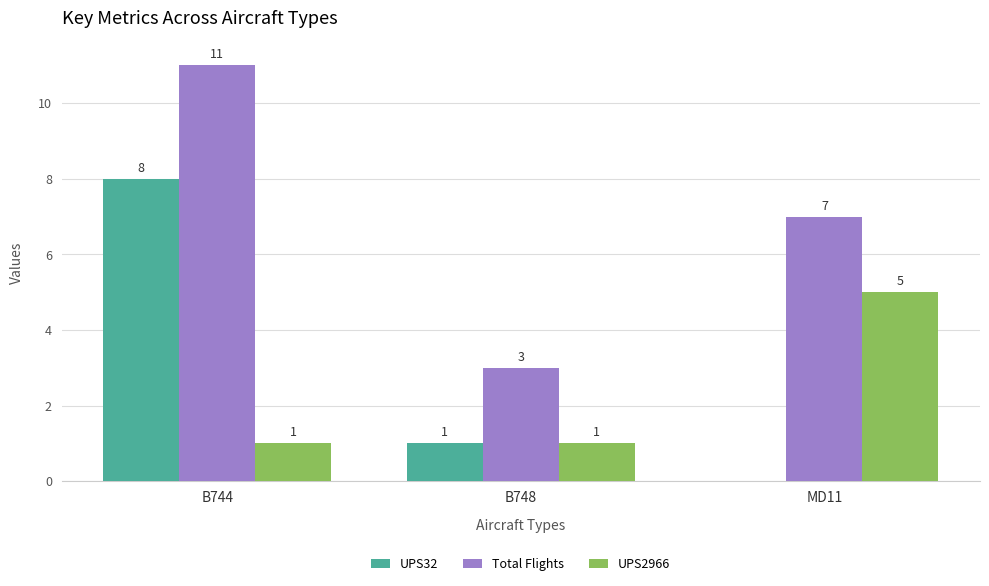

Which series has the largest total across all categories?

Total Flights